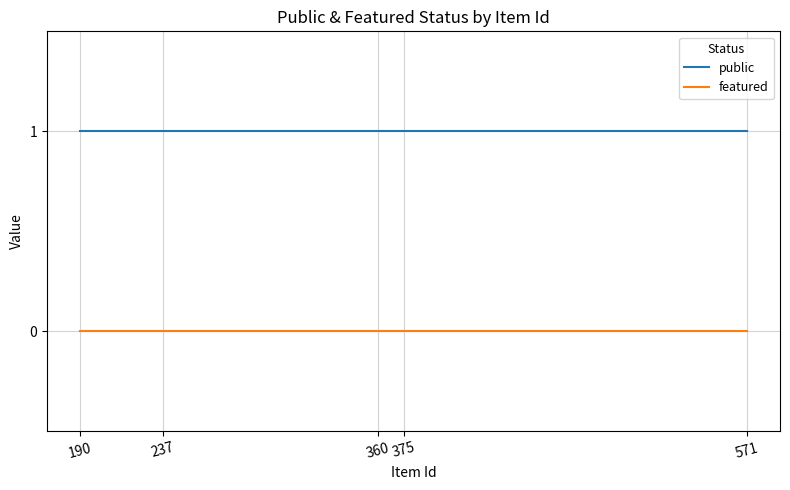

True or false: featured and public intersect in this chart.

False